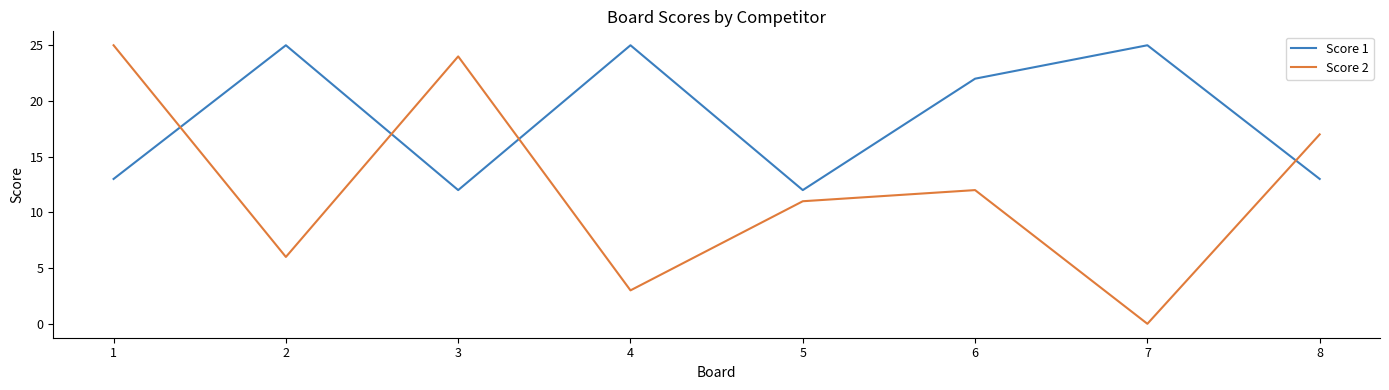

At which category does Score 2 reach its first local valley?

2